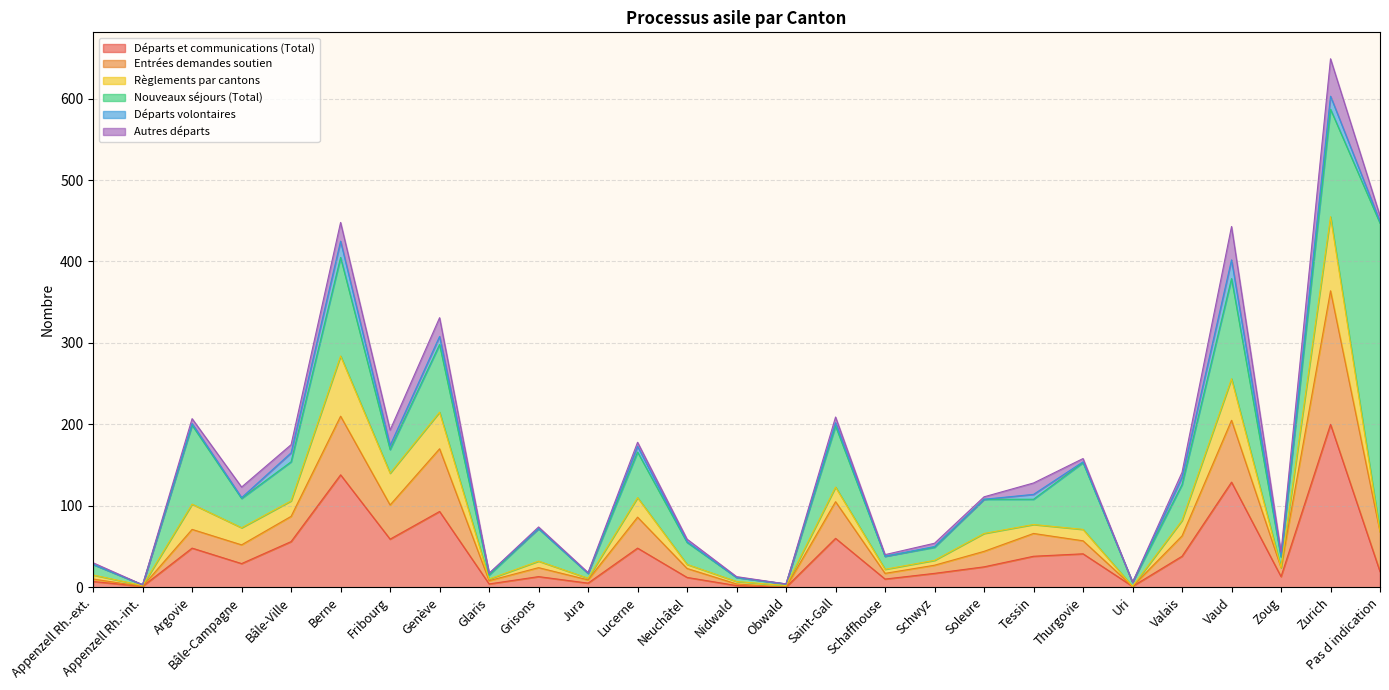

At how many categories does at least one series exceed 144?

2